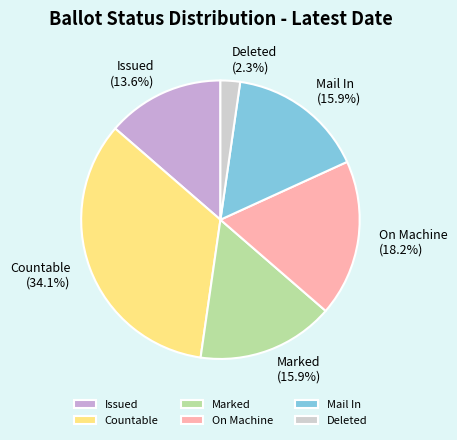

Does Marked (15.9%) account for over 50% of the chart?

No